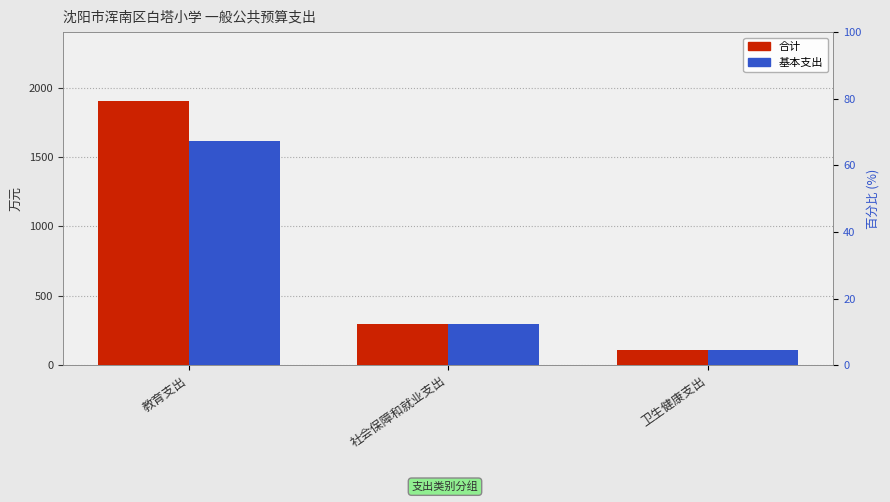

Is it true that 合计 equals 293.5 at 社会保障和就业支出?

True